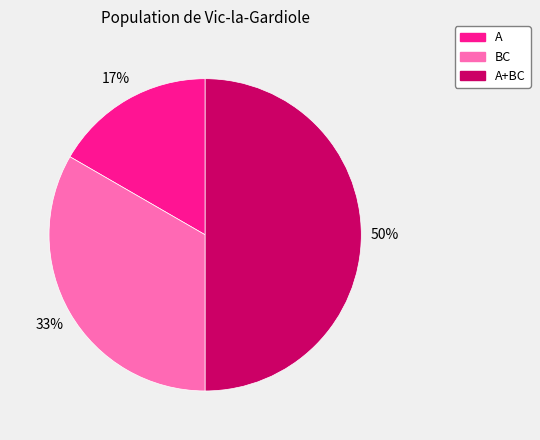

Does BC represent more than half of the total?

No